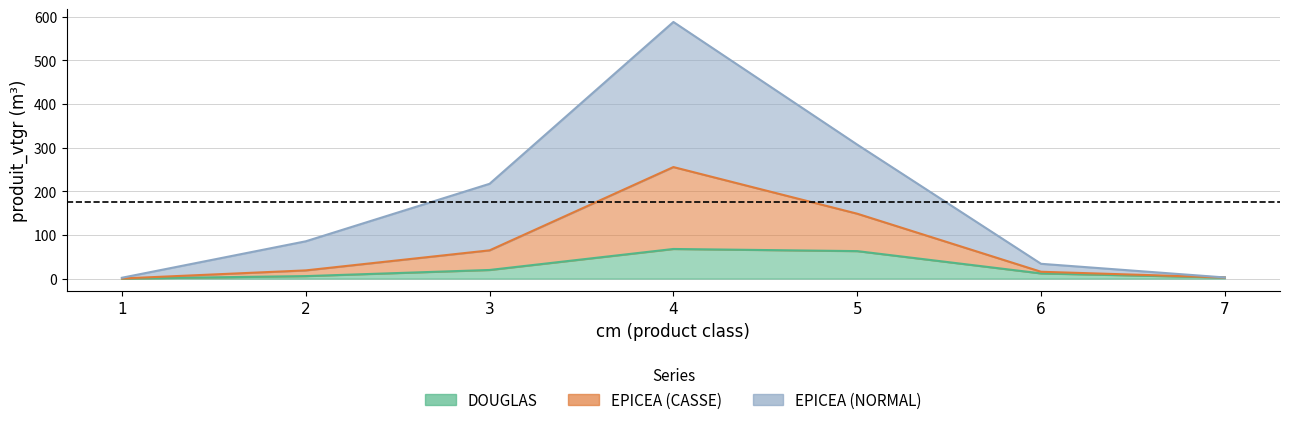

True or false: EPICEA_NORMAL_vtgr has more than 1 interior local peaks.

False